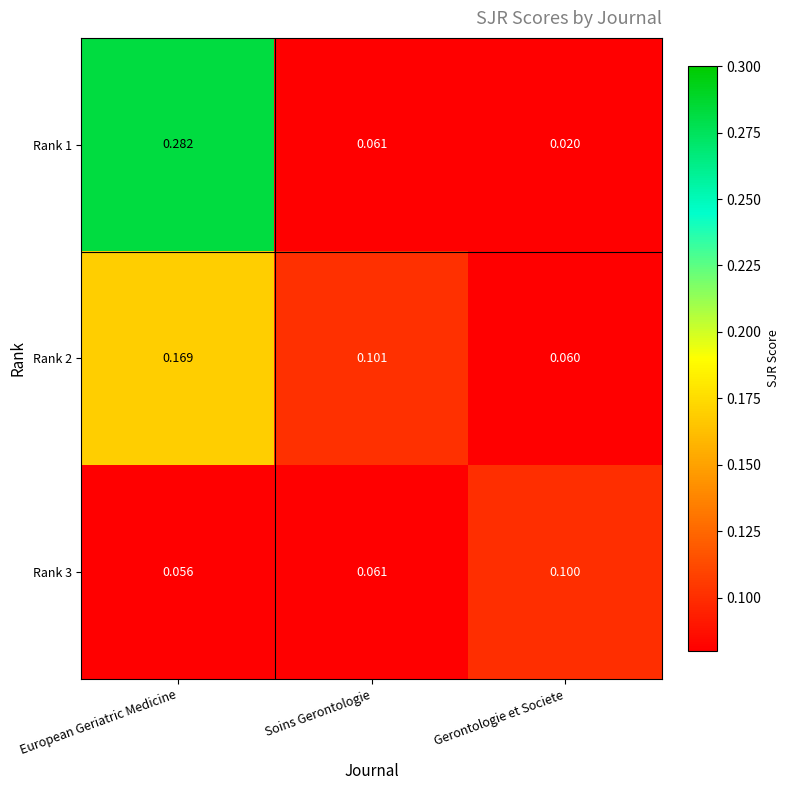

Is the value of Rank 3 at European Geriatric Medicine greater than the value of Rank 1 at Gerontologie et Societe?

Yes